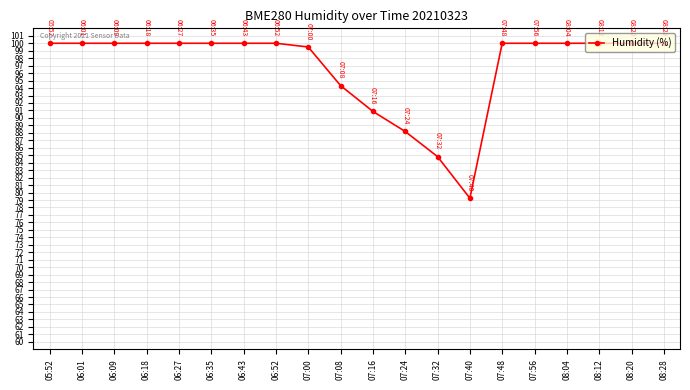

Is it true that the value at 07:08 is 94.3?

True